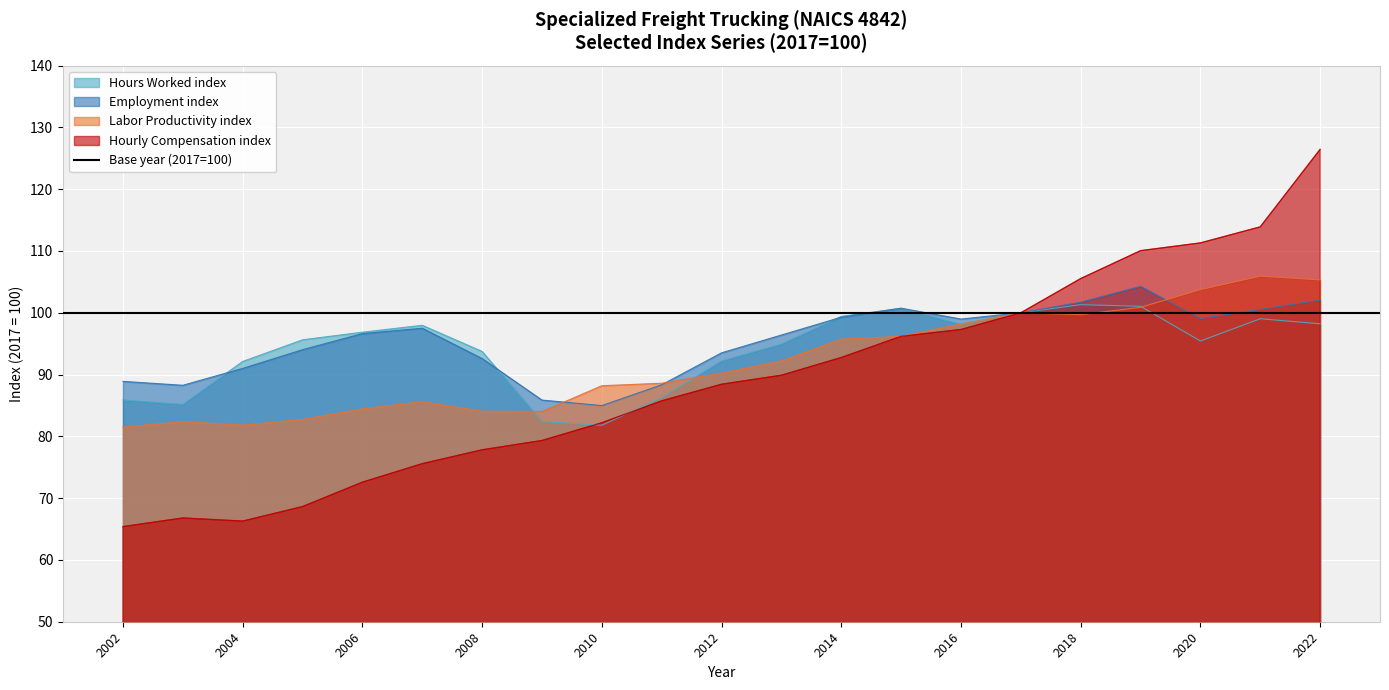

Is the value of Hours Worked index at 2010 greater than the value of Employment index at 2015?

No